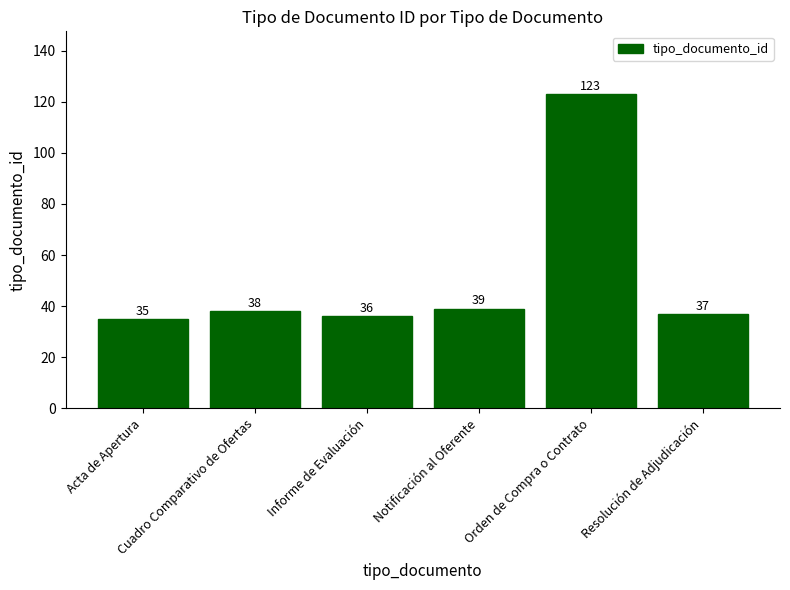

What is the difference between the maximum and second lowest values?

87